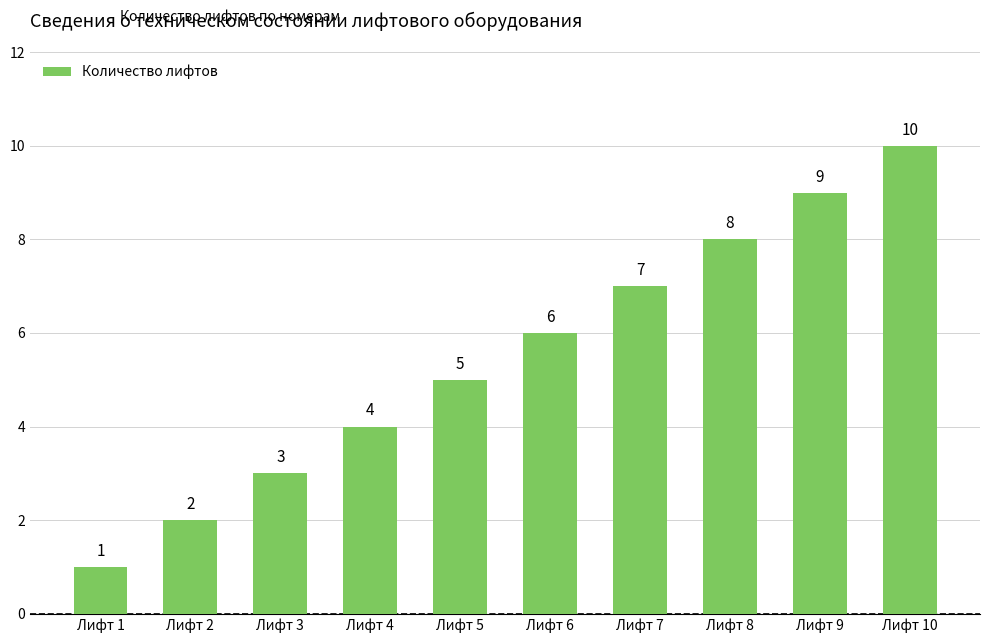

List the labels in order of value, smallest first.

Лифт 1, Лифт 2, Лифт 3, Лифт 4, Лифт 5, Лифт 6, Лифт 7, Лифт 8, Лифт 9, Лифт 10